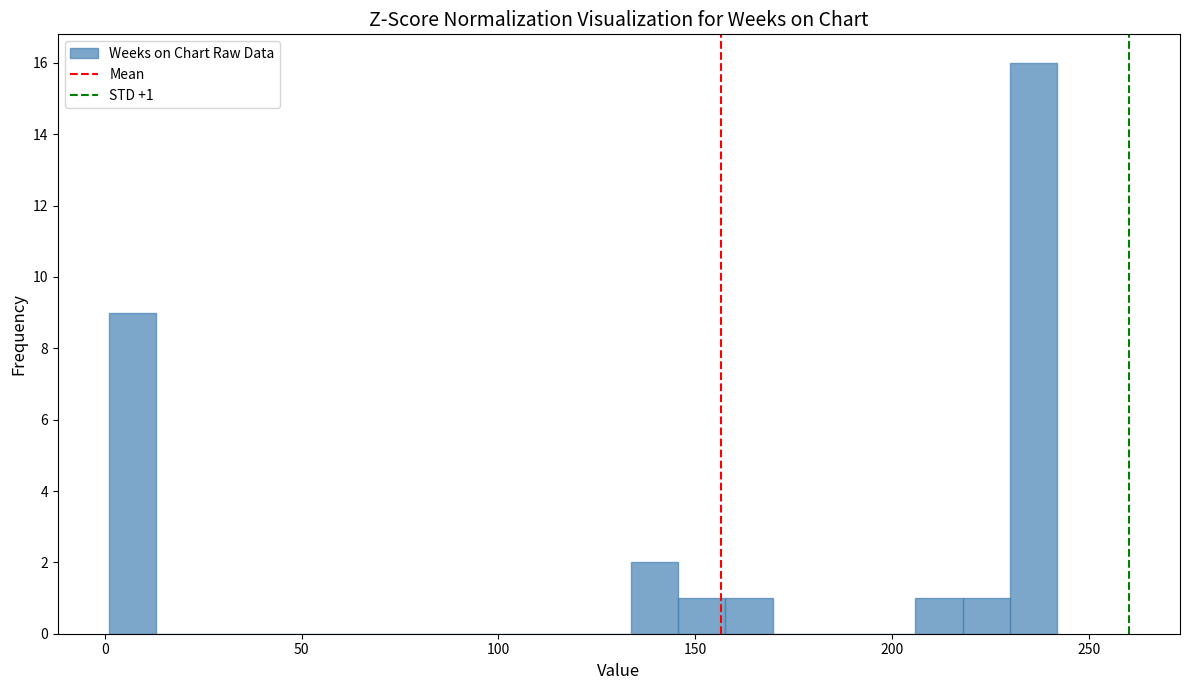

Around what value on the x-axis is the tallest bar? Give the approximate position of its centre, as read against the axis.

235